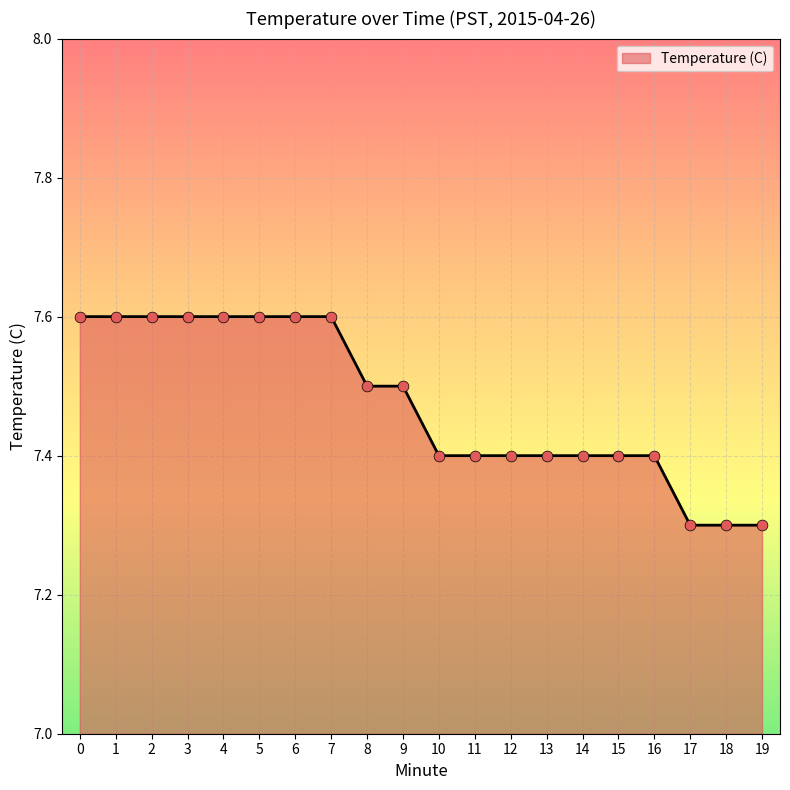

Which has a higher value, 17 or 5?

5